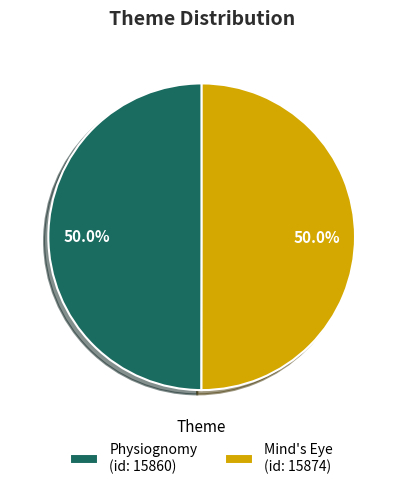

Approximately how many times larger is the value at Mind's Eye (id: 15874) compared to Physiognomy (id: 15860)?

1.0